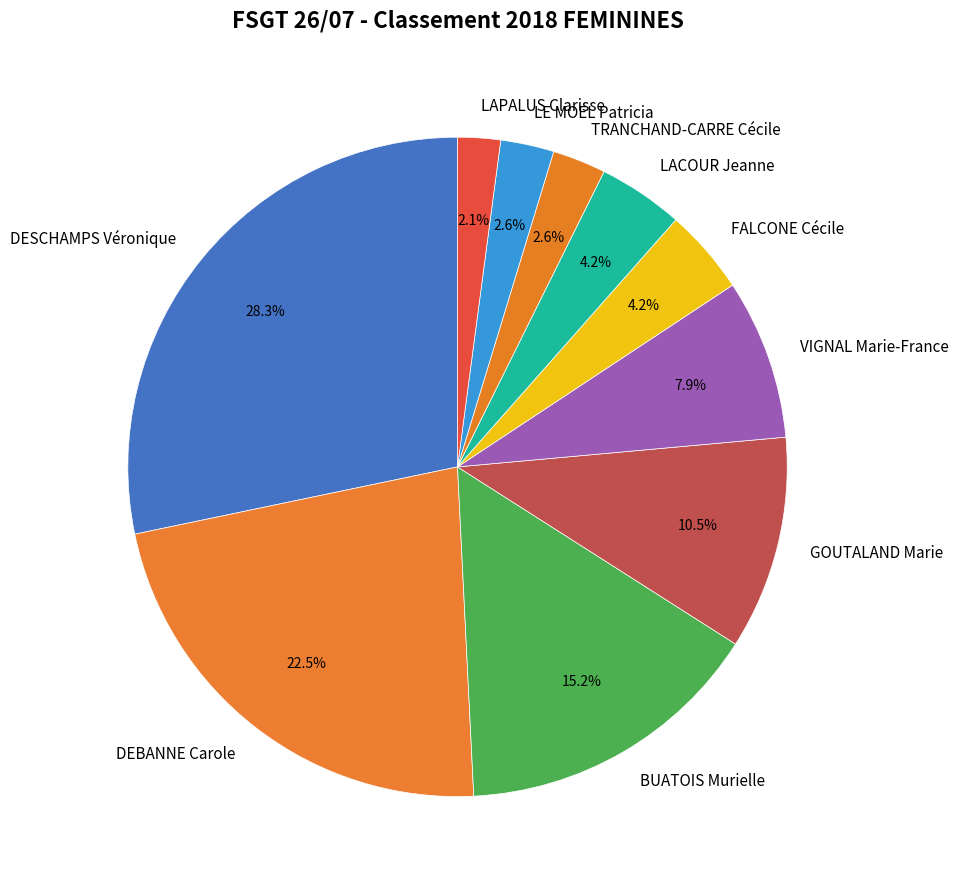

The BUATOIS Murielle slice represents 15% of the pie. True or false?

True